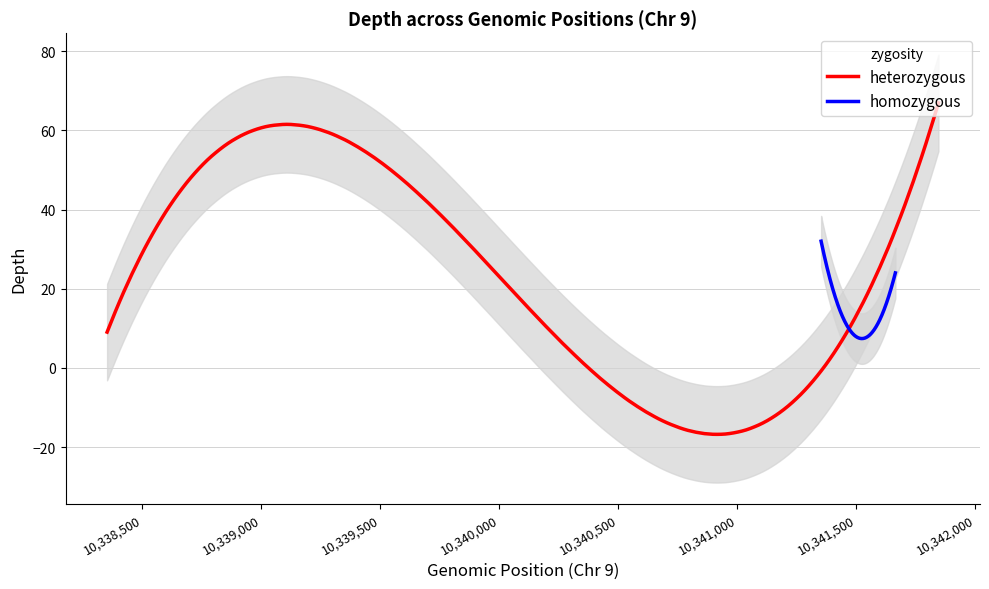

How many times do heterozygous and homozygous cross each other?

1